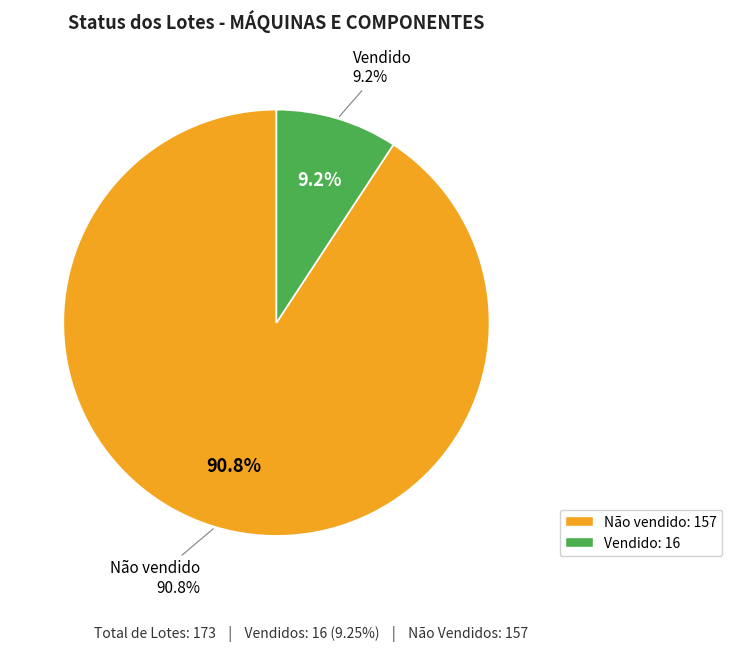

True or false: Não vendido accounts for 91% of the total.

True